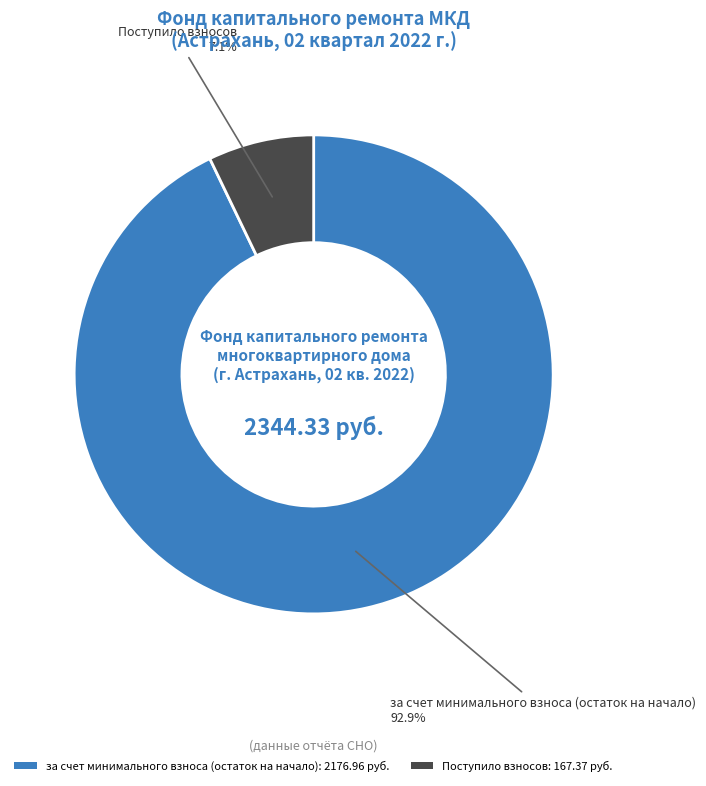

Rank the categories by value from highest to lowest.

за счет минимального взноса (остаток на начало): 2176.96 руб., Поступило взносов: 167.37 руб.